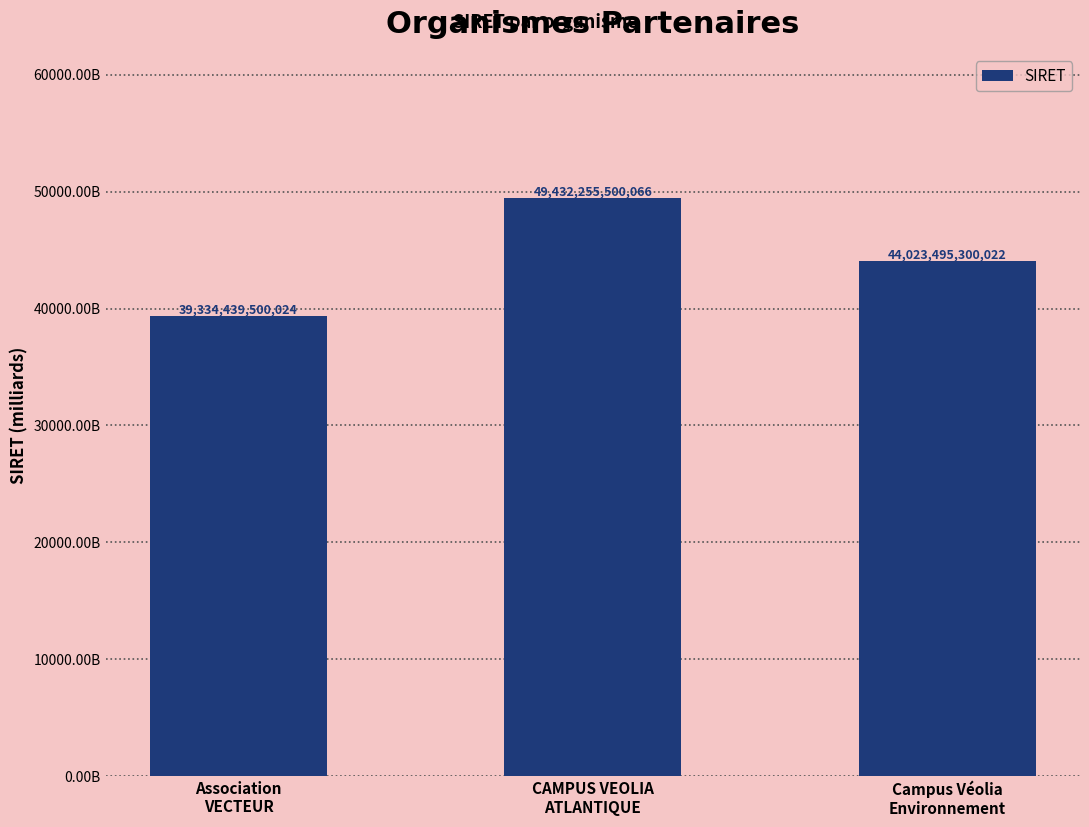

Are the bars grouped side by side (vs. stacked)?

No